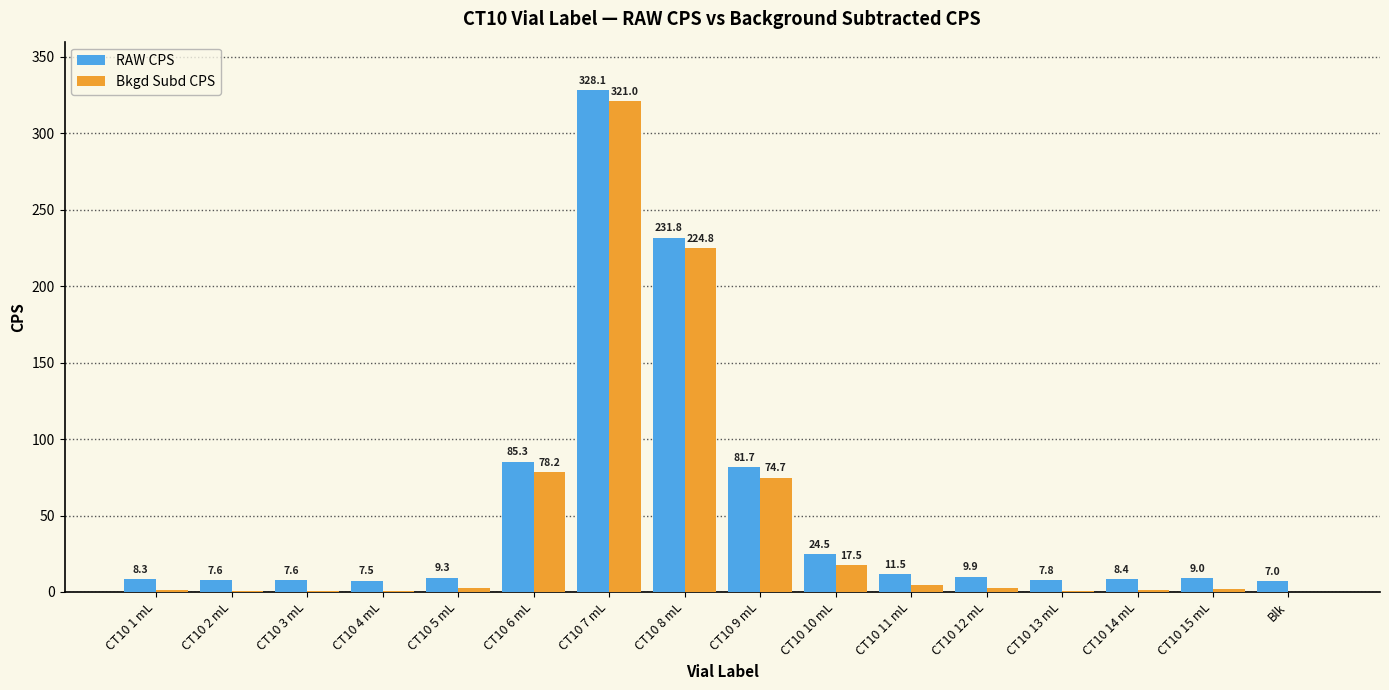

Which category has the highest value across all series?

CT10 7 mL